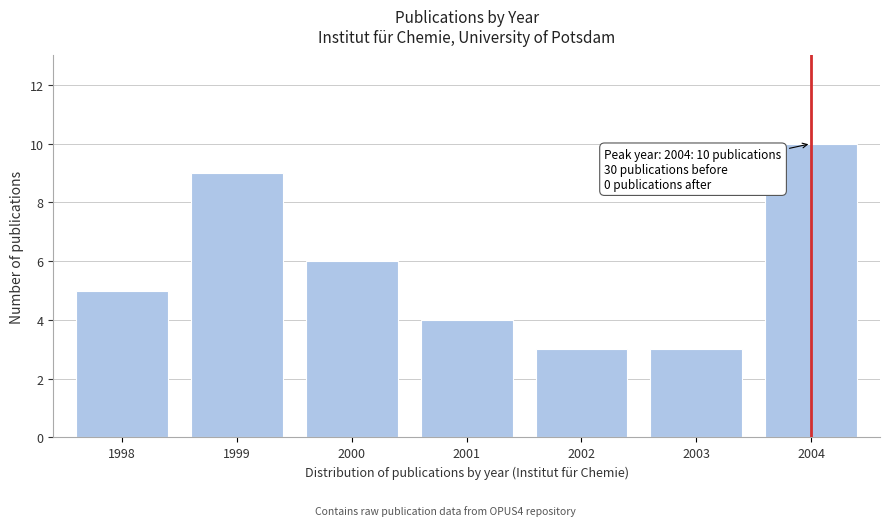

Reading right to left, extract all data points from this chart.

2004=10	2003=3	2002=3	2001=4	2000=6	1999=9	1998=5